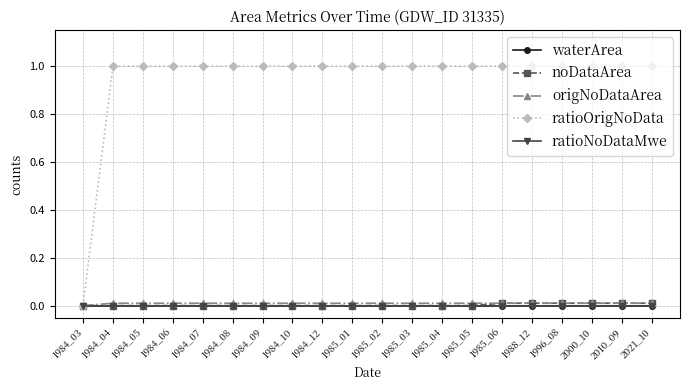

How many lines are shown in the chart?

5